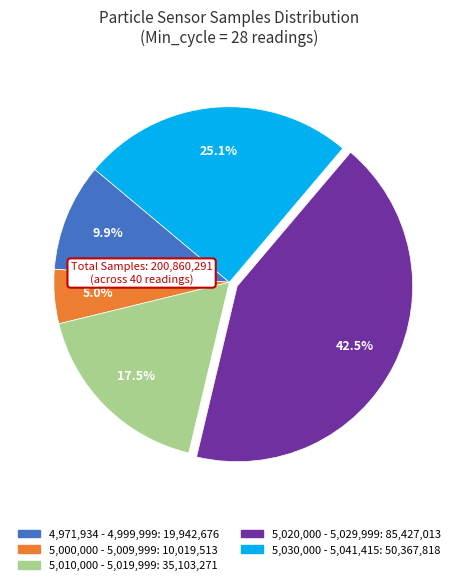

Is there a majority slice in this chart?

No